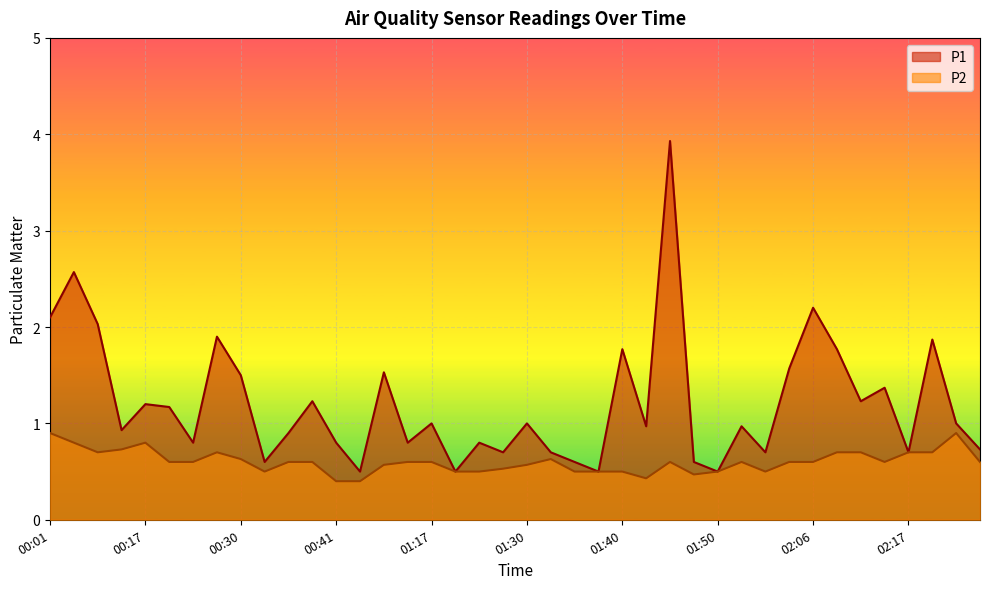

What is the sum of all P2 values?

24.2